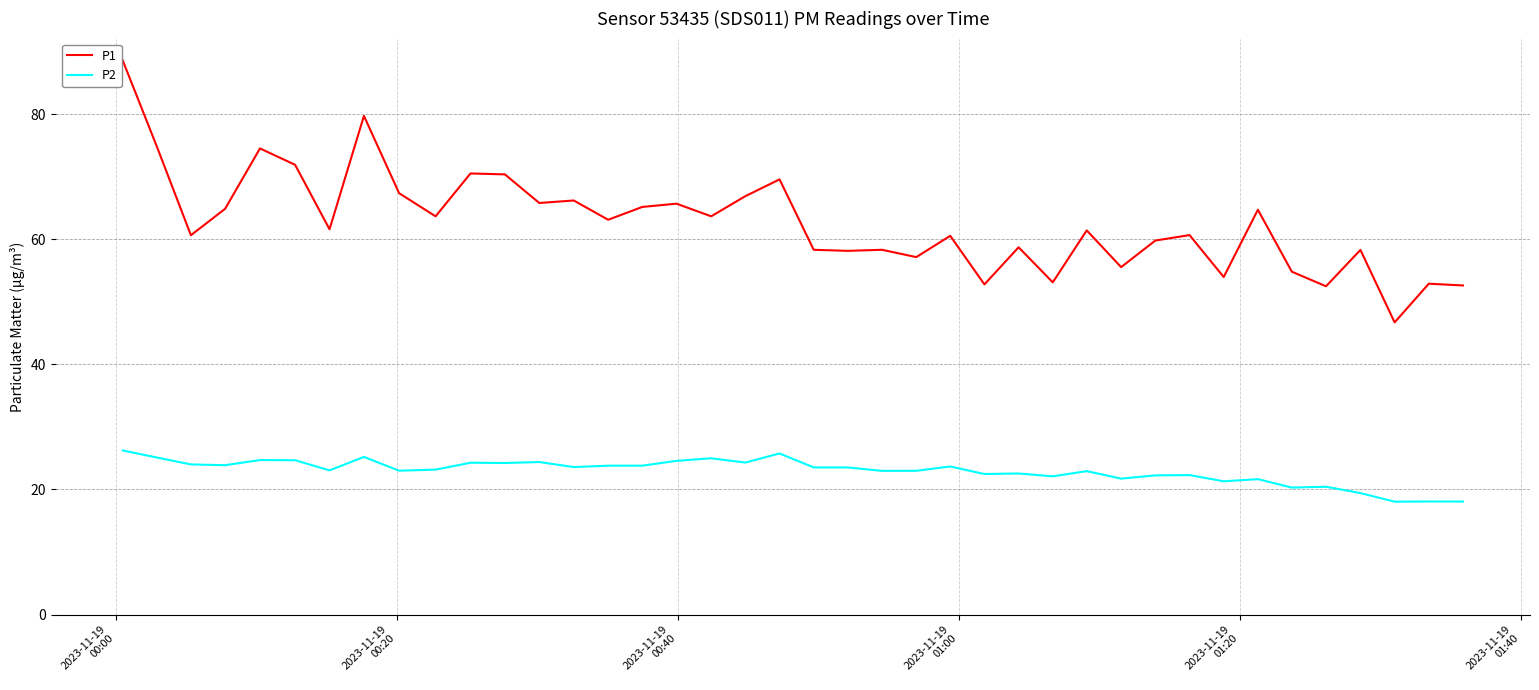

True or false: P2 and P1 intersect in this chart.

False